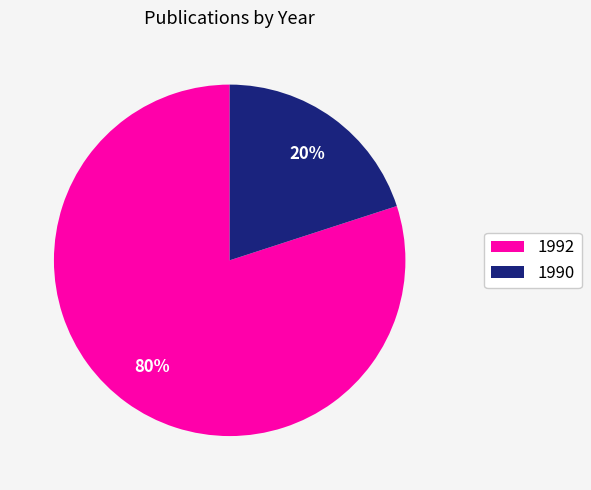

Is there a majority slice in this chart?

Yes